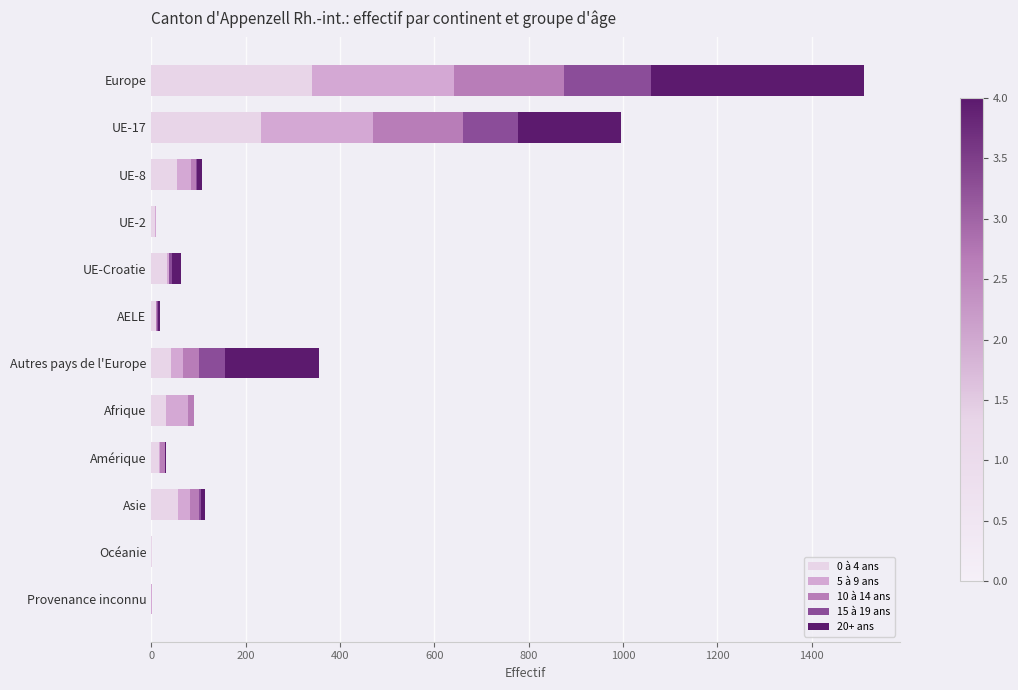

How many data points does each series have?

12